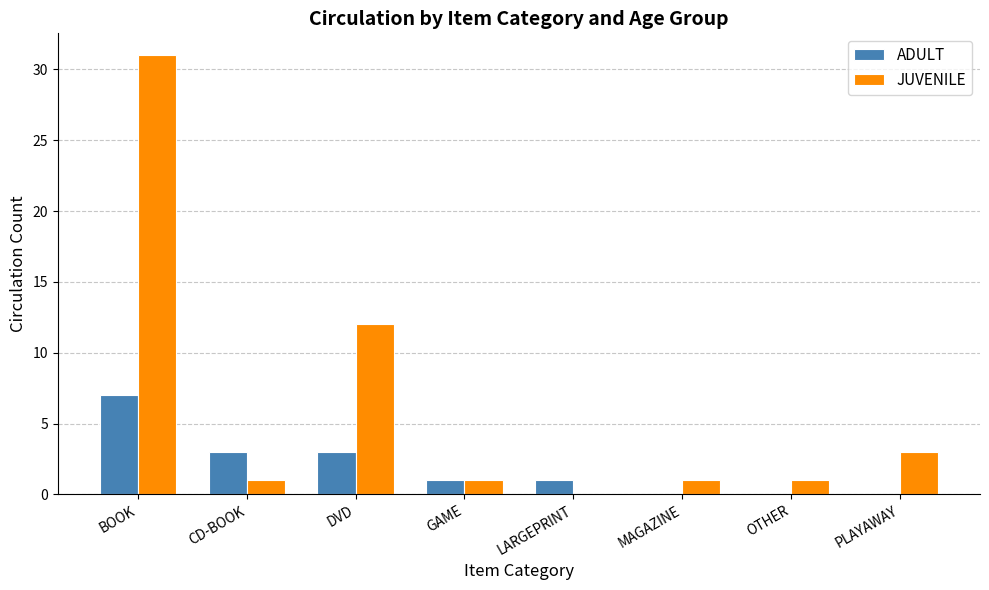

How many categories are shown in the chart?

8